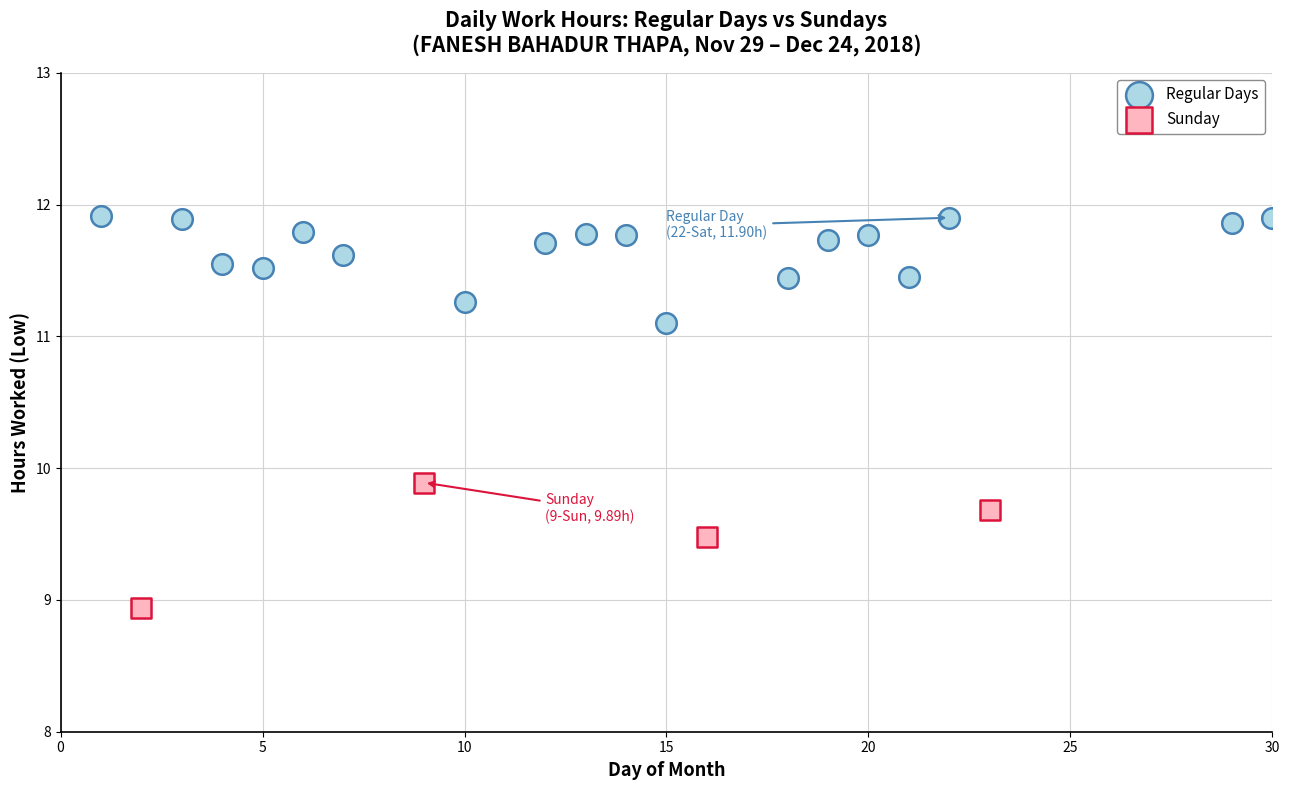

Which series reaches the maximum Y coordinate?

Regular Days